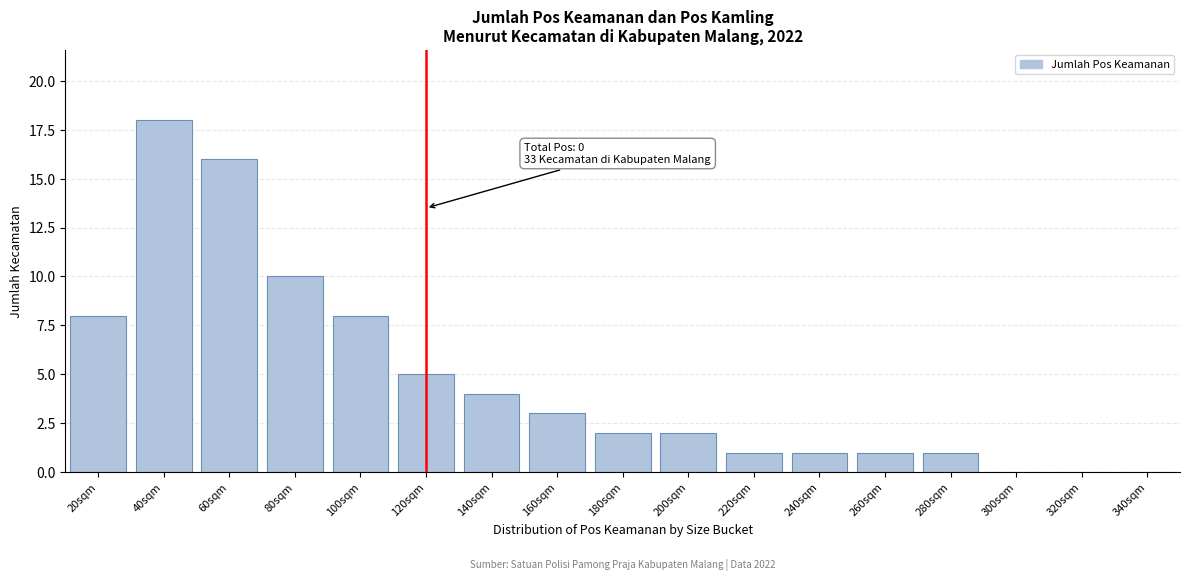

Reading left to right, what are all the values shown in this chart?

20sqm=8	40sqm=18	60sqm=16	80sqm=10	100sqm=8	120sqm=5	140sqm=4	160sqm=3	180sqm=2	200sqm=2	220sqm=1	240sqm=1	260sqm=1	280sqm=1	300sqm=0	320sqm=0	340sqm=0